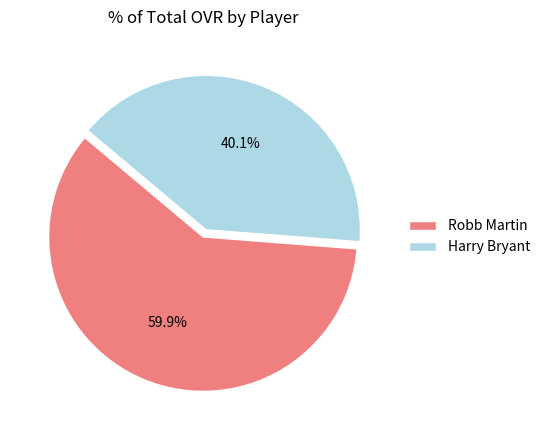

Count the number of slices in the pie.

2